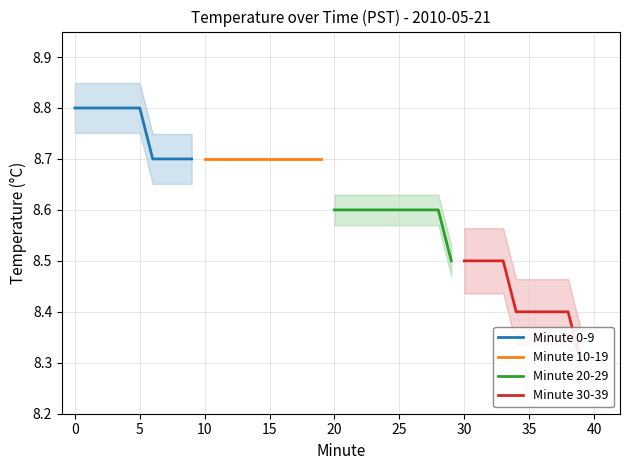

True or false: Minute 30-39 and Minute 10-19 cross at least once.

False